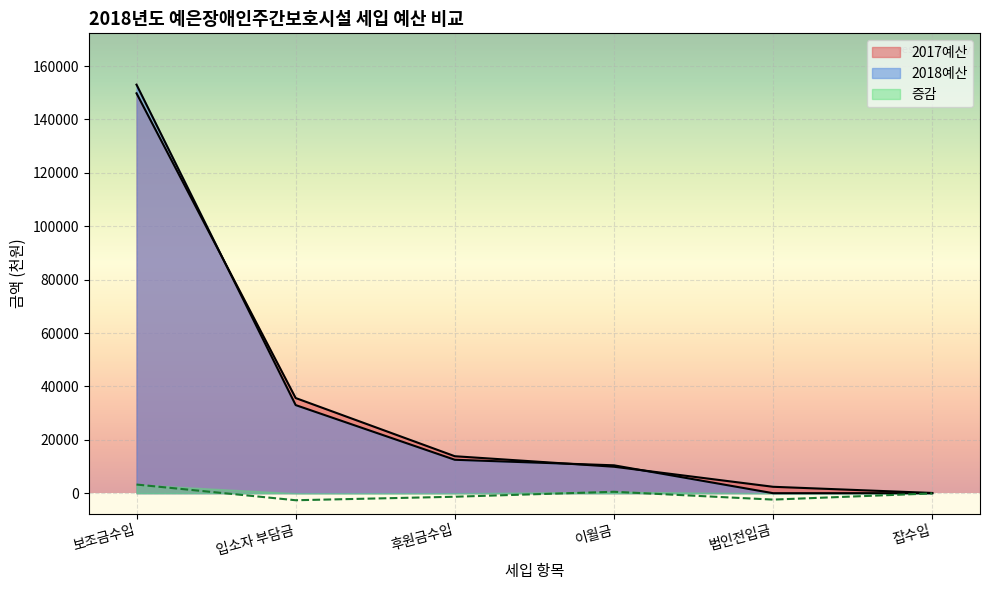

How many data points in 증감 are above -80?

2